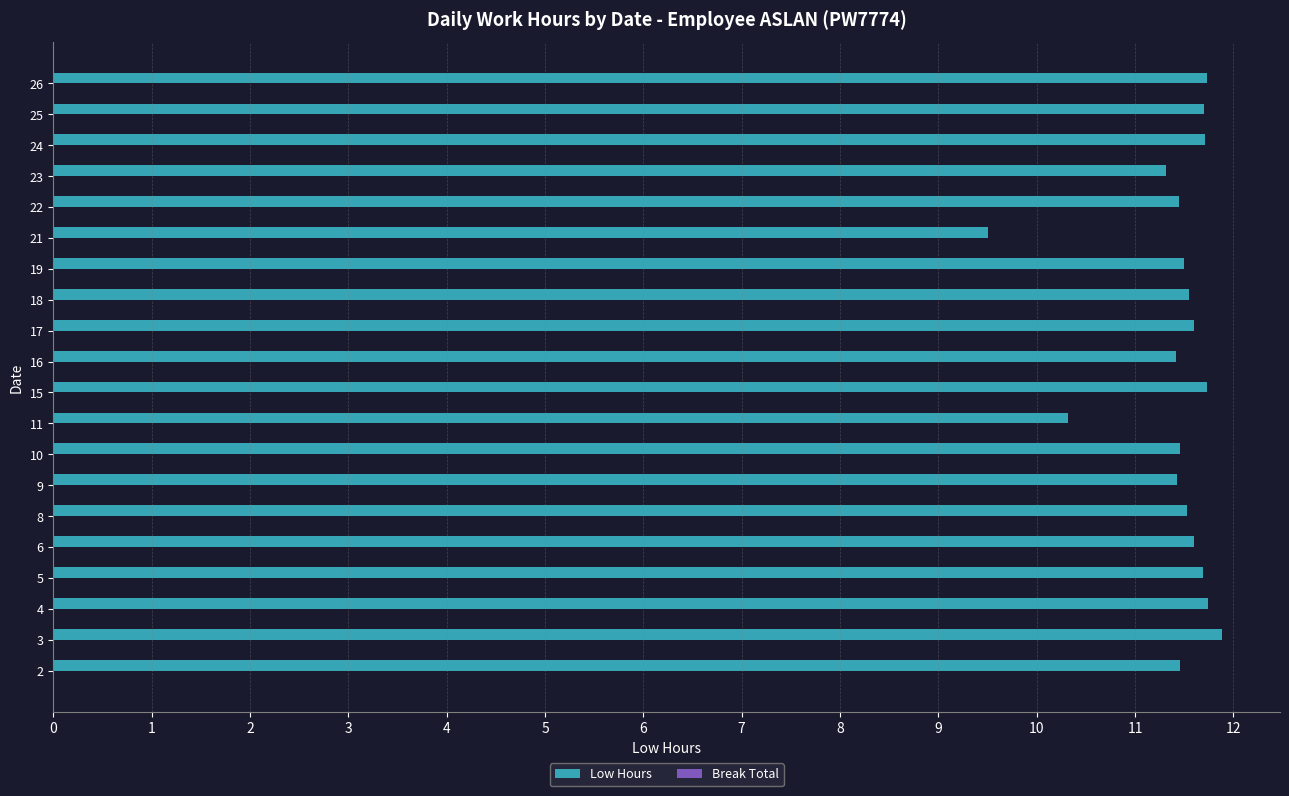

The value at 4 is 20.3. True or false?

False